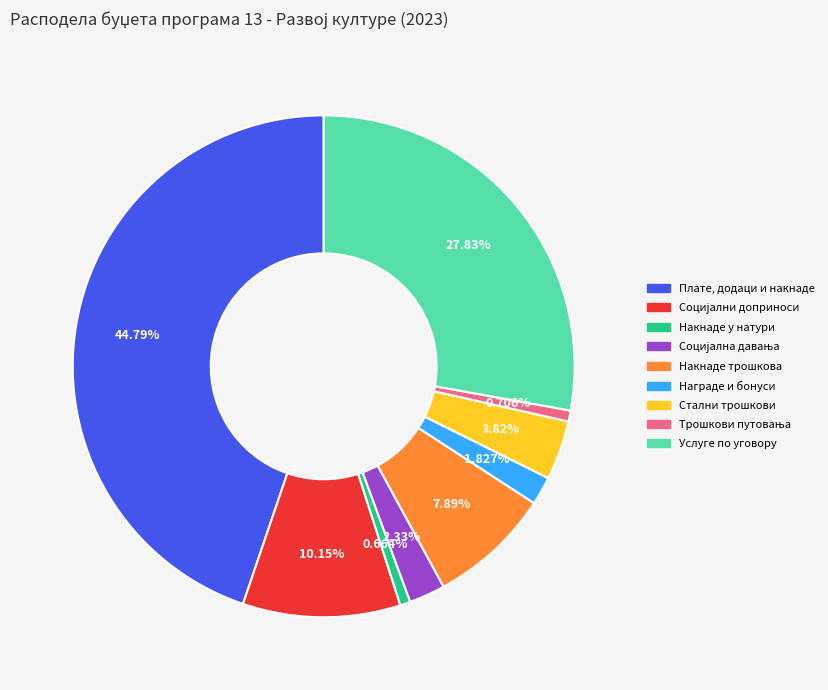

To the nearest percent, what is the combined percentage of Стални трошкови and Накнаде у натури?

4%